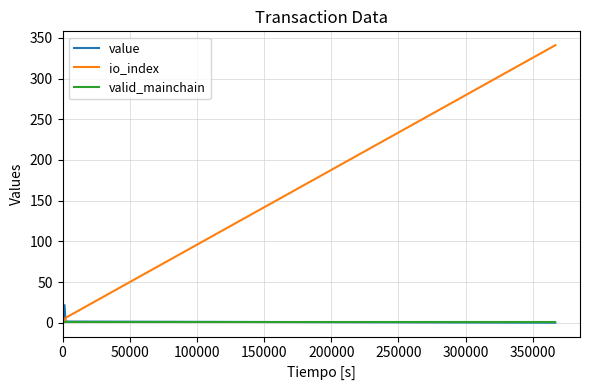

What is the difference between the maximum and minimum values in the value series?

21.6